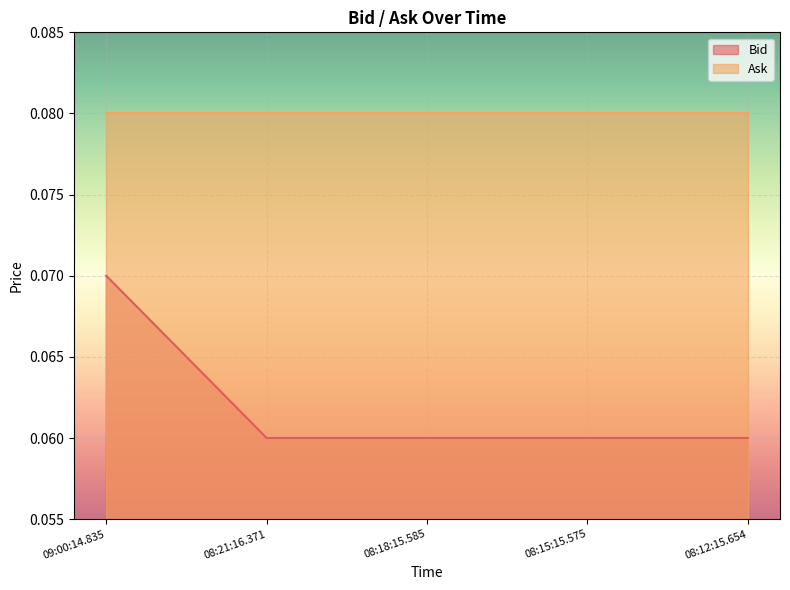

True or false: the data shows 0.0 at 08:21:16.371.

False